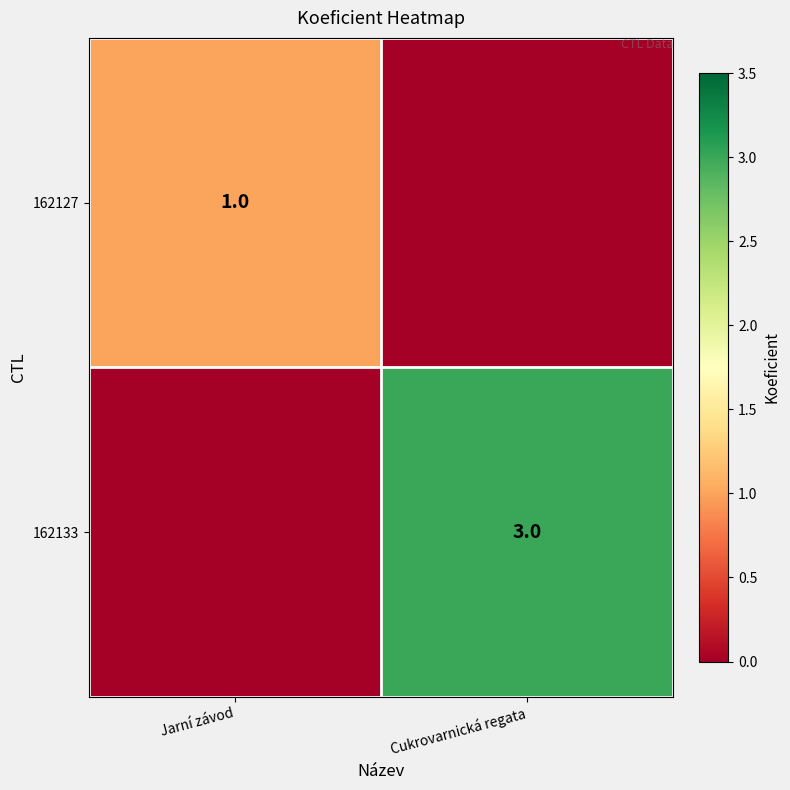

The 162133 series shows 4 at Cukrovarnická regata. True or false?

False